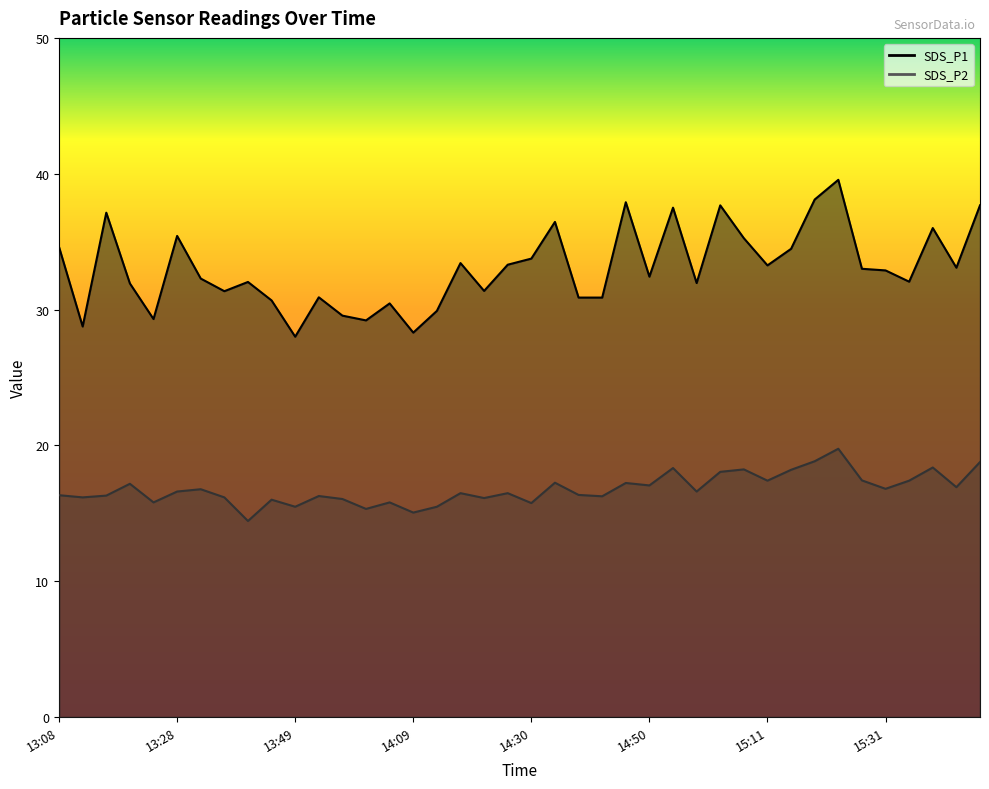

Which series has the widest spread of values?

SDS_P1